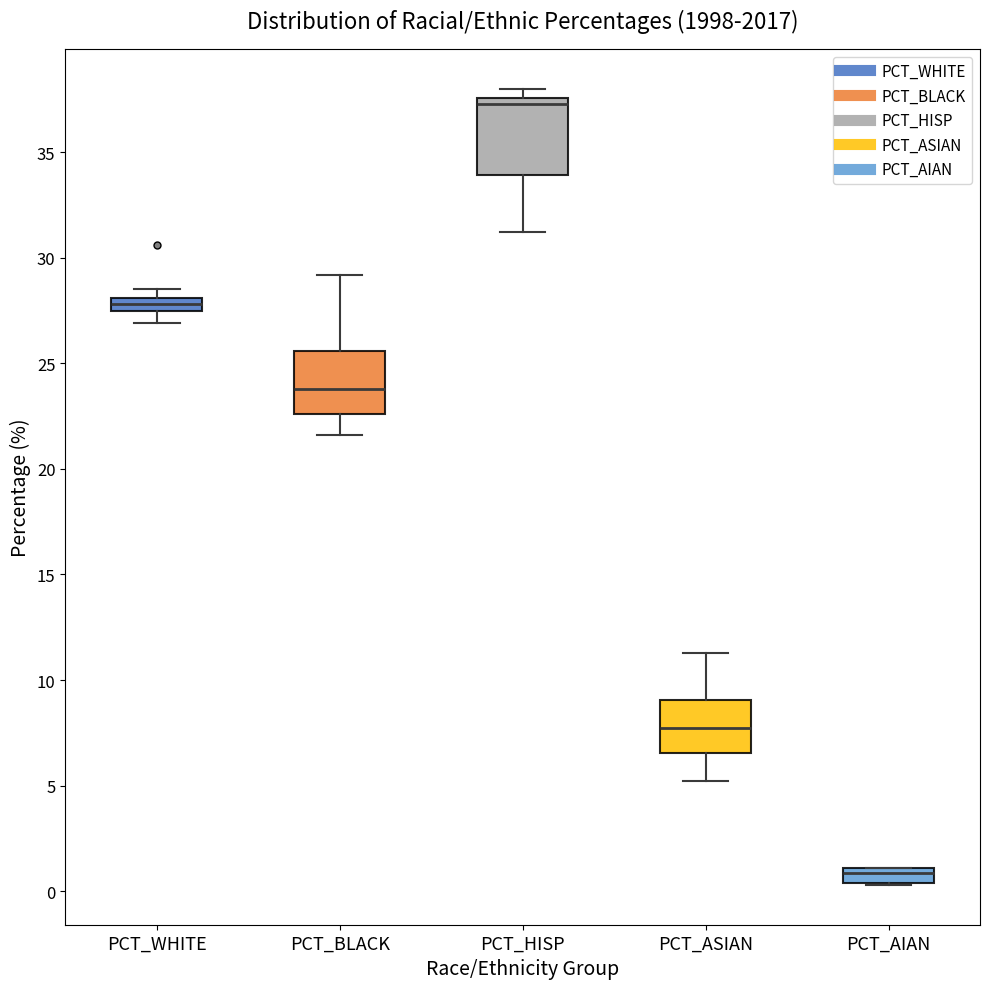

Which box has the highest median line?

PCT_HISP